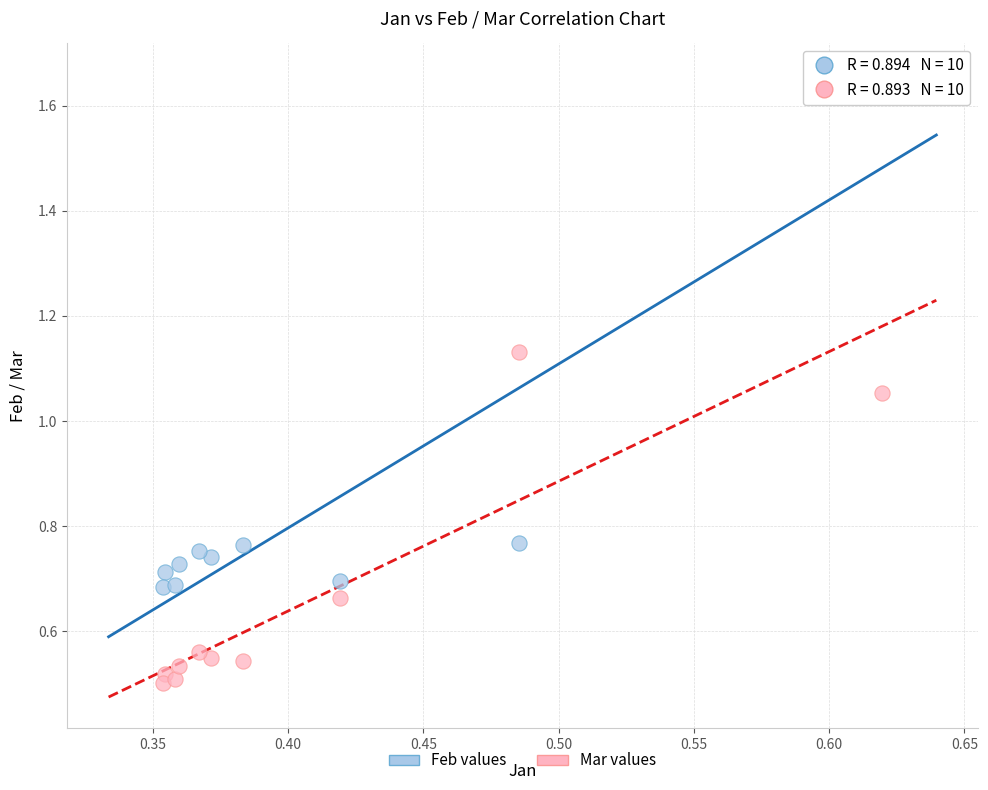

Across all data points, what is the range of X values (max minus min)?

0.3